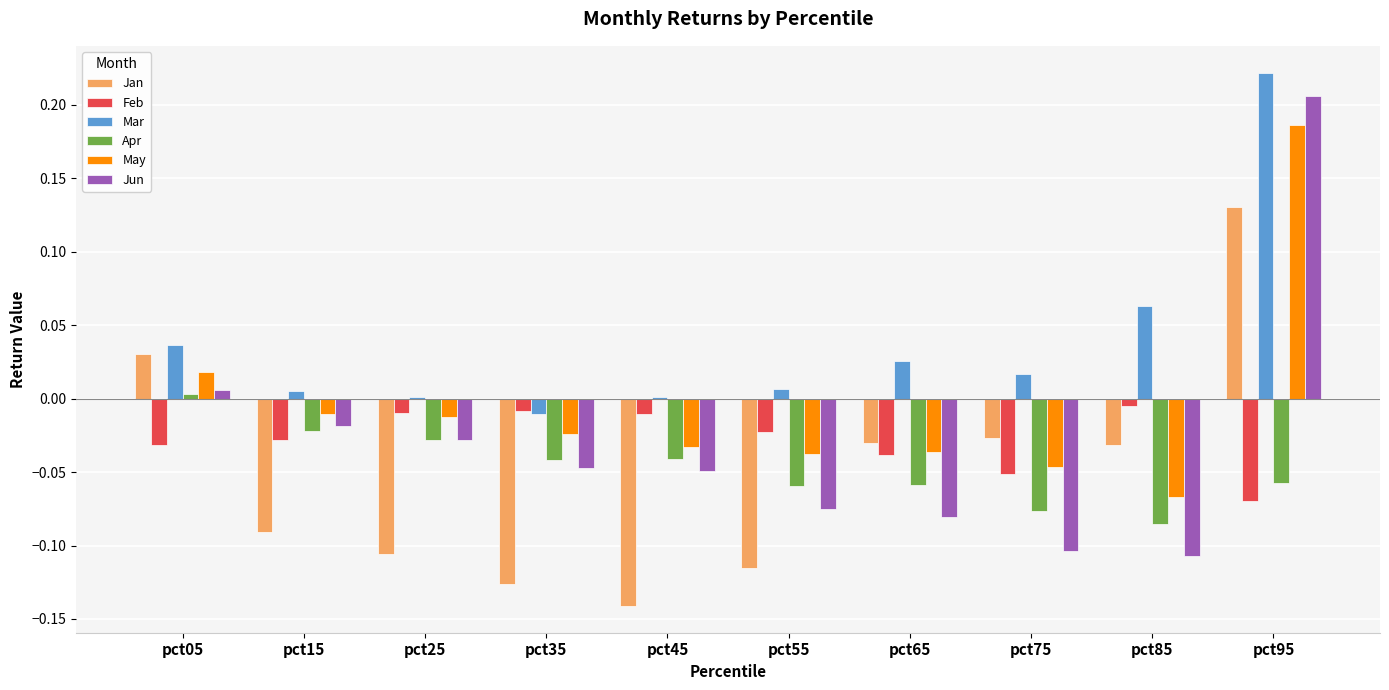

How many data points does each series have?

10